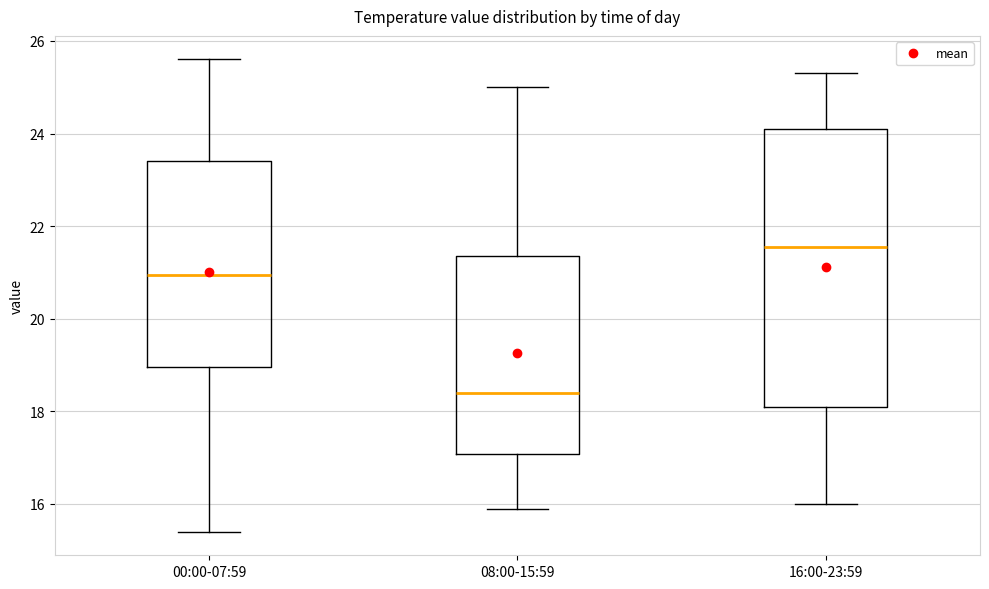

Reading left to right, transcribe this box plot: for each box, give where its median line is, the range the box spans, and where its two whiskers end, as read against the y-axis. The values are not printed on the chart, so give them approximately, as read against the axis.

00:00-07:59: median 21.0, box 19.0 to 23.4, whiskers 15.4 to 25.6
08:00-15:59: median 18.4, box 17.0 to 21.4, whiskers 16.0 to 25.0
16:00-23:59: median 21.6, box 18.2 to 24.2, whiskers 16.0 to 25.4